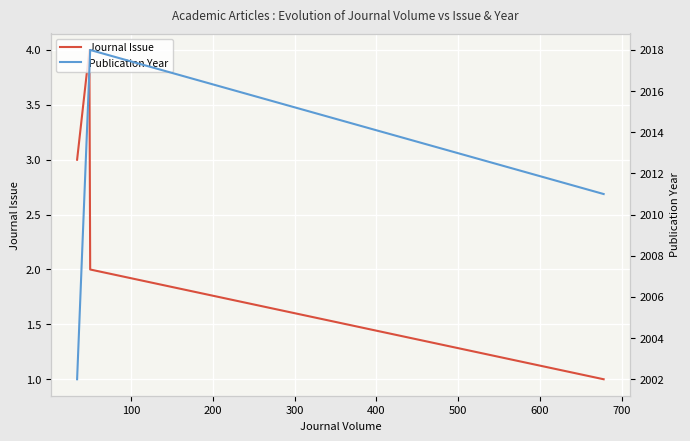

True or false: Journal Issue has more than 0 interior local peaks.

True